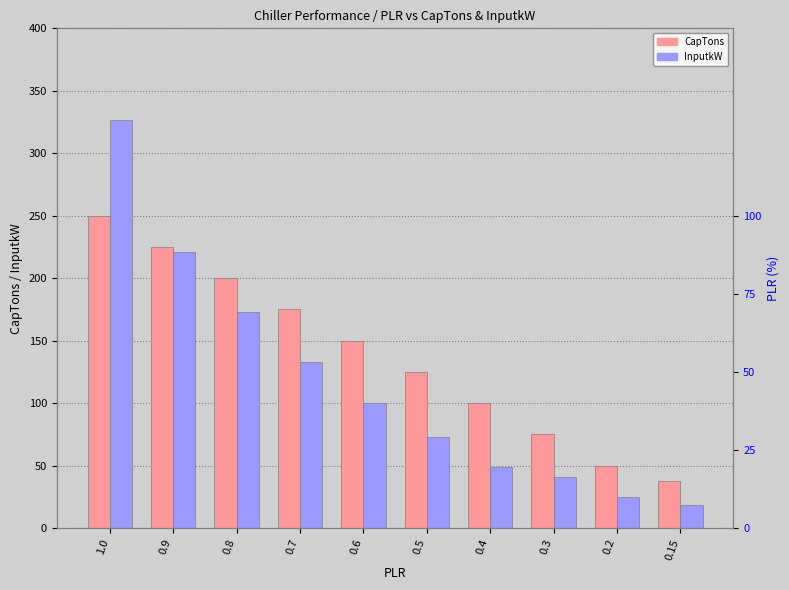

What is the label of the 10th bar from the left?

0.15